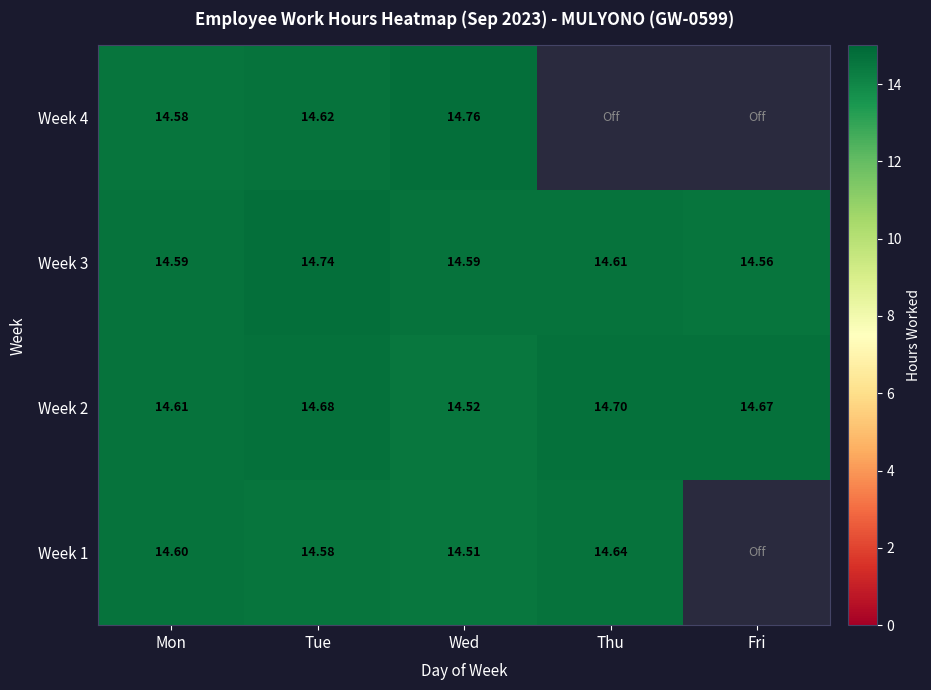

Is the value of Week 3 at Fri greater than the value of Week 4 at Mon?

No